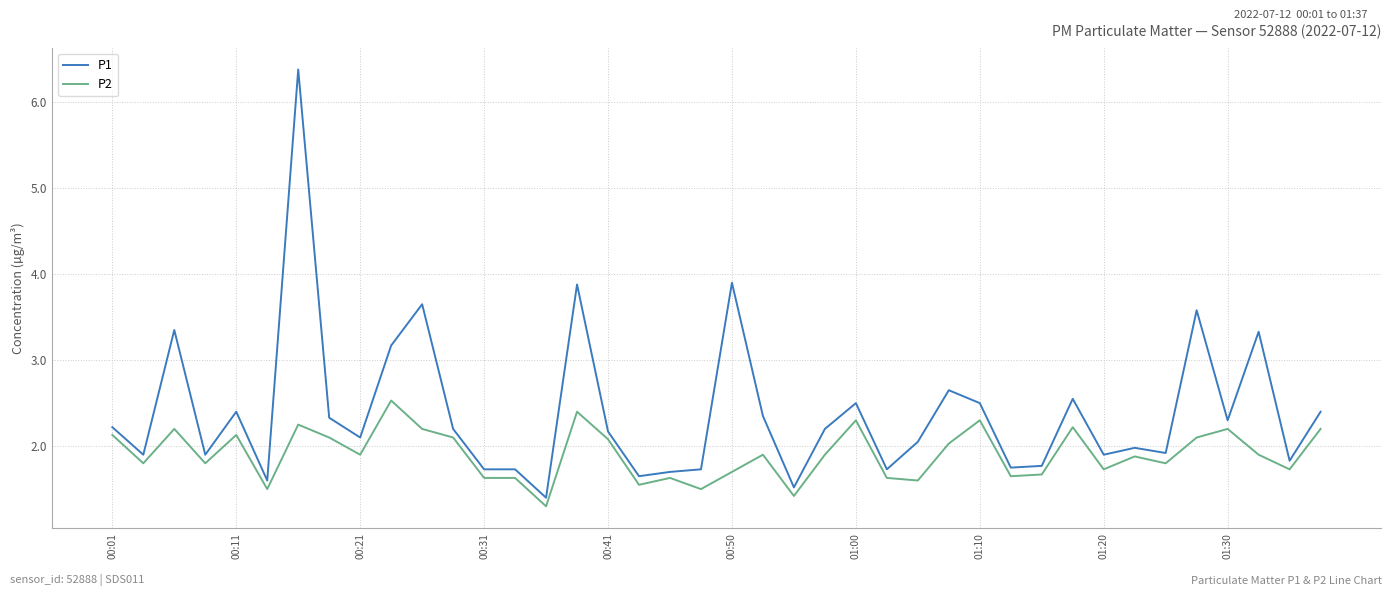

List the series in order of their overall mean, lowest first.

P2, P1